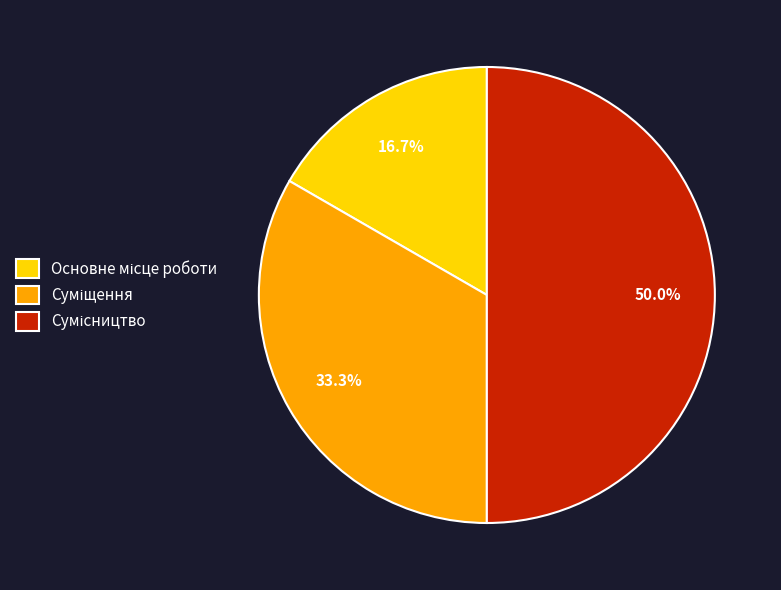

To the nearest percent, what portion does Основне місце роботи represent?

17%